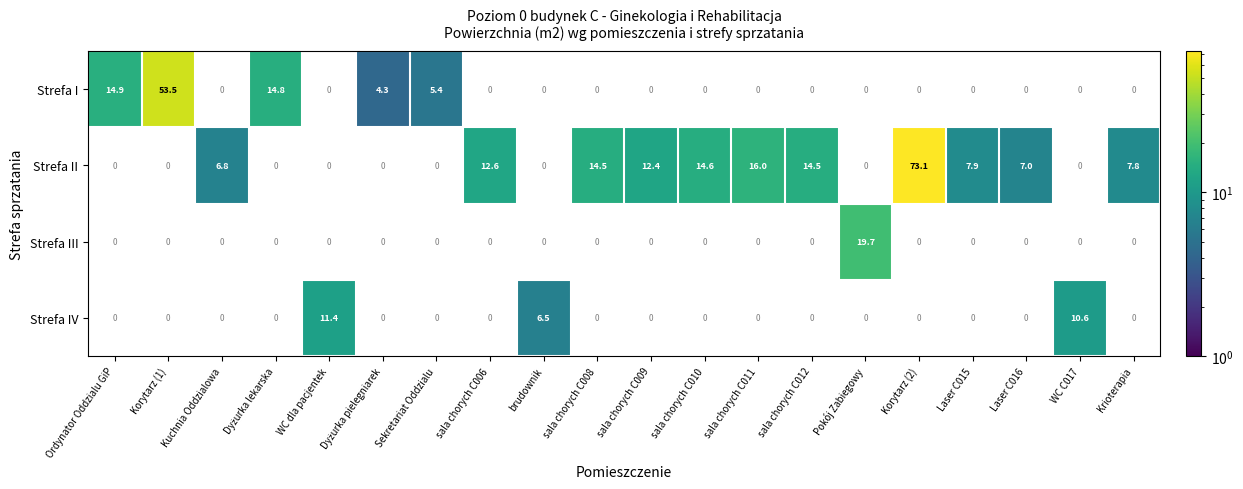

Is it true that Strefa II equals 24.9 at sala chorych C008?

False